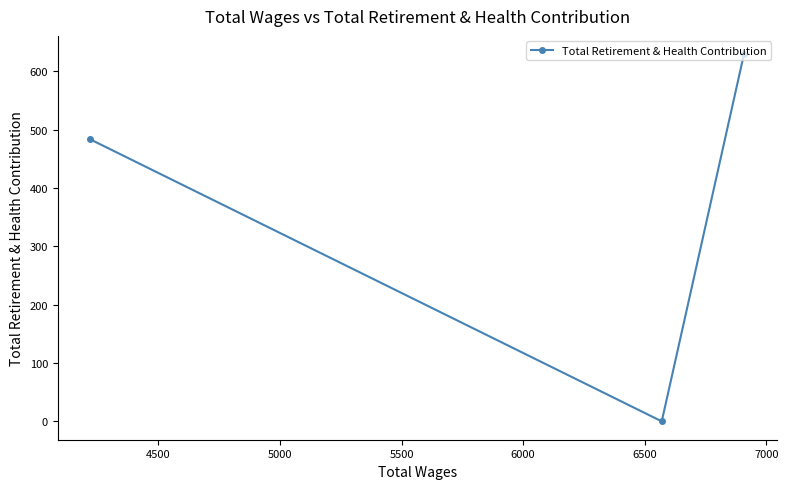

What is the greatest value displayed?

629